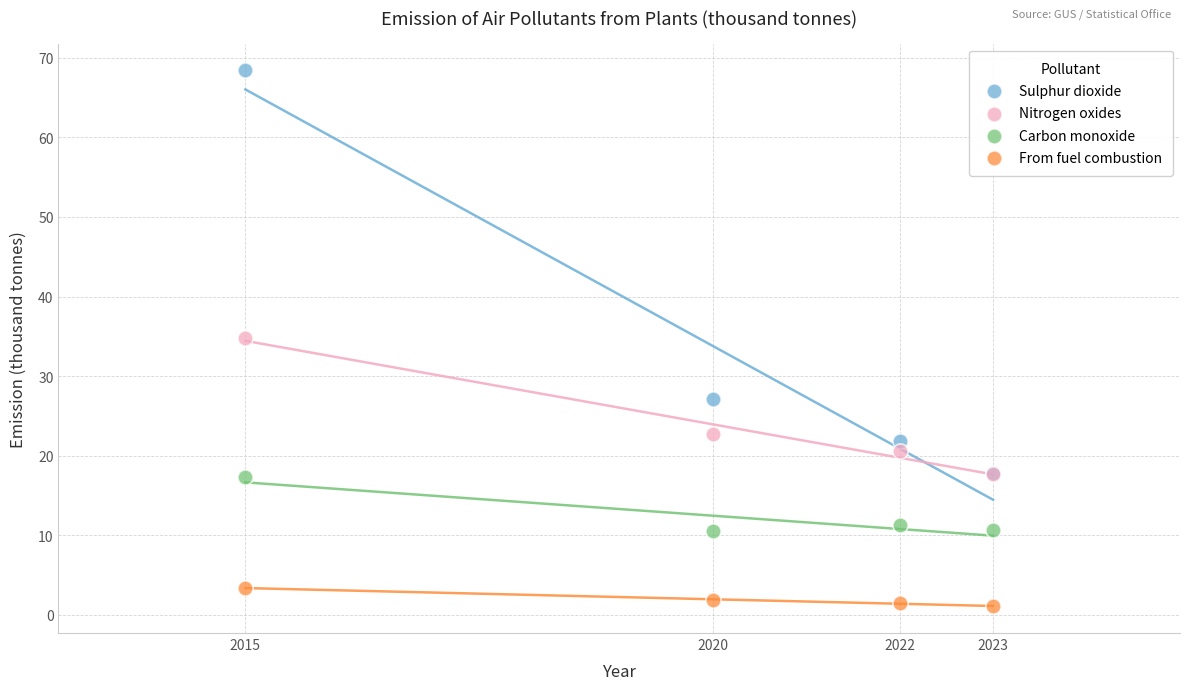

In the Sulphur dioxide series, what Y value is closest to 43?

27.1